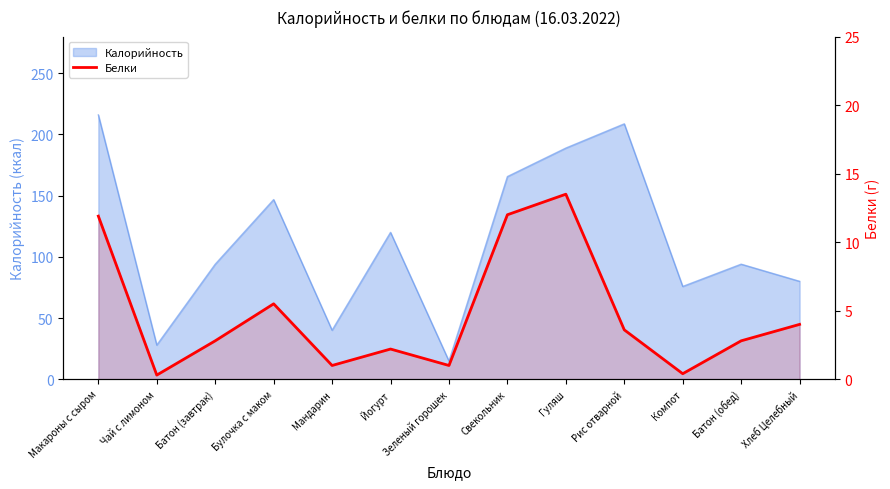

What is the minimum value shown in the chart?

0.3